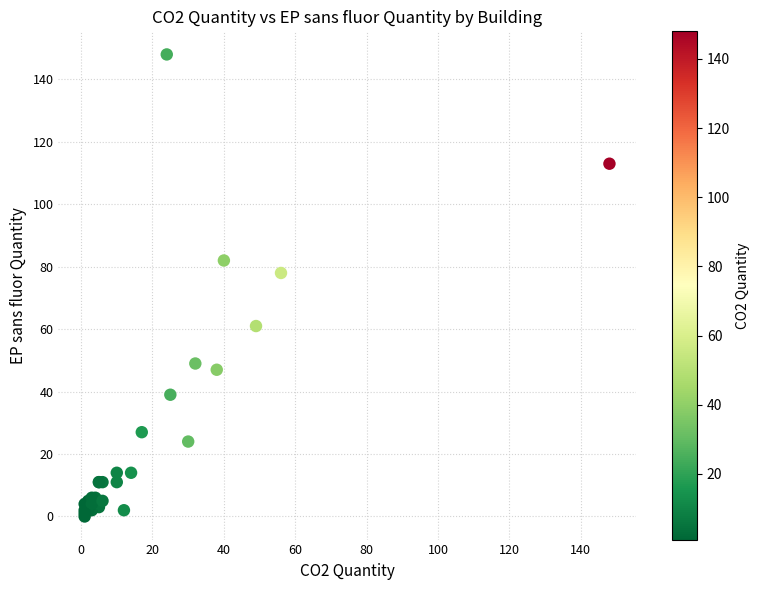

What Y value in the scatter plot is closest to 74?

78